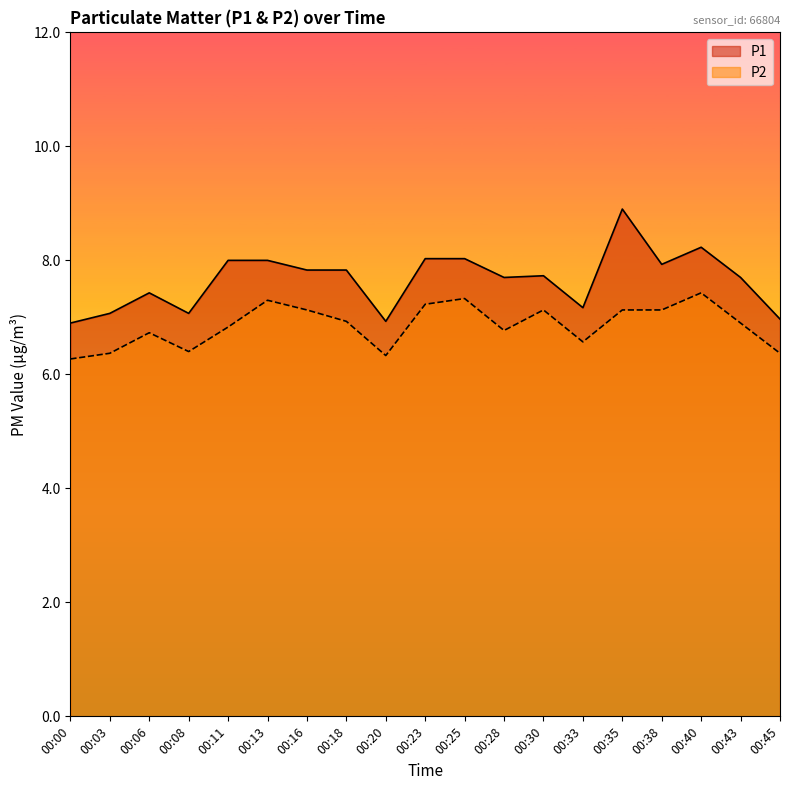

What is the approximate value of P2 at 00:25?

7.3